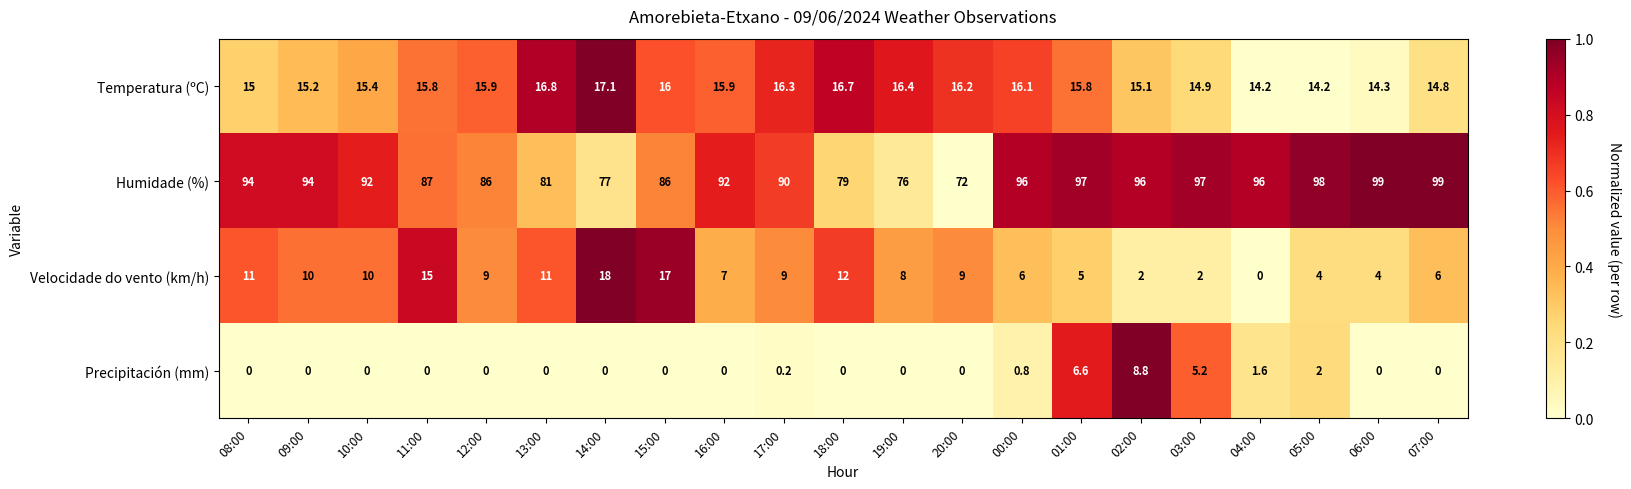

How many positive values does the Precipitación (mm) series have?

7